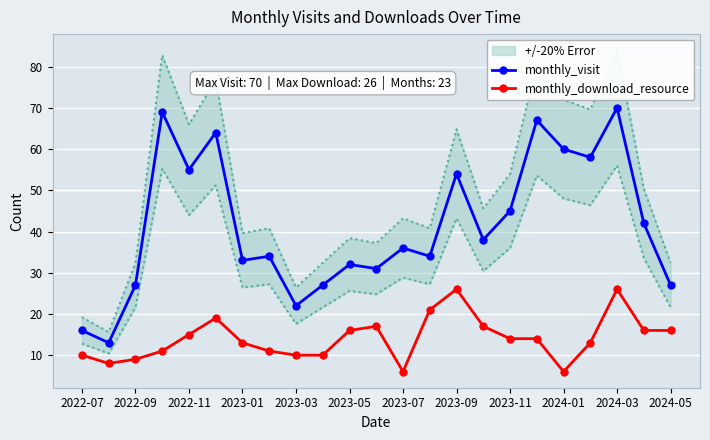

What are all the series names shown in the legend?

monthly_visit, monthly_download_resource